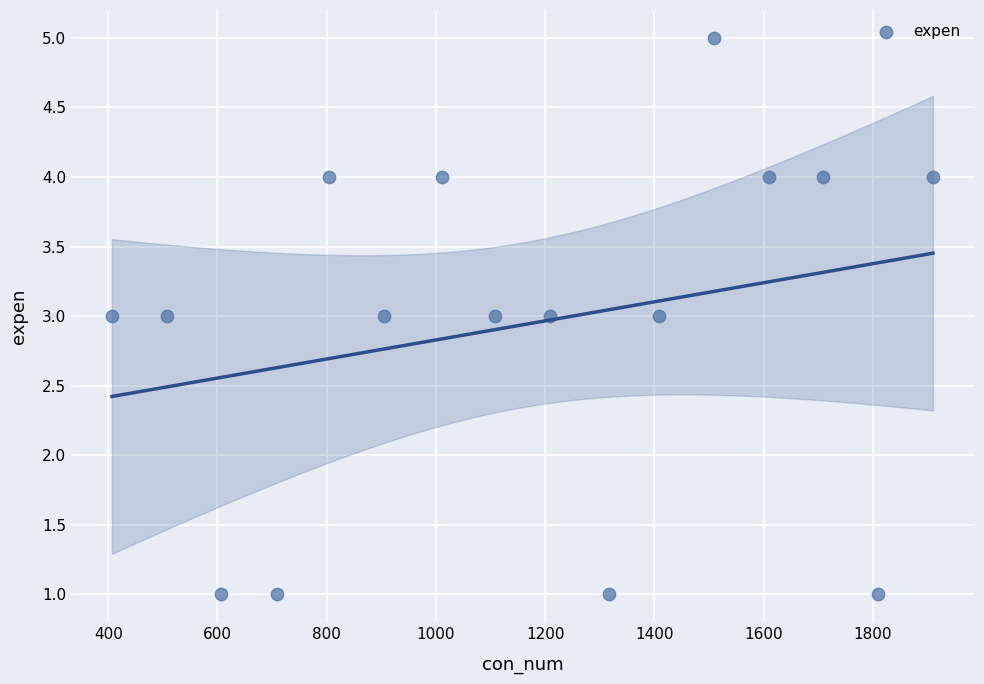

What is the range of Y values (max minus min)?

4